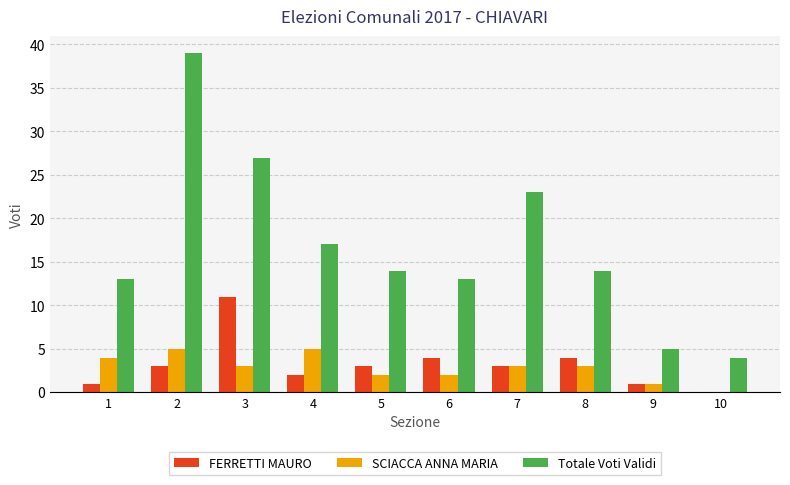

Which series has the largest total across all categories?

Totale Voti Validi